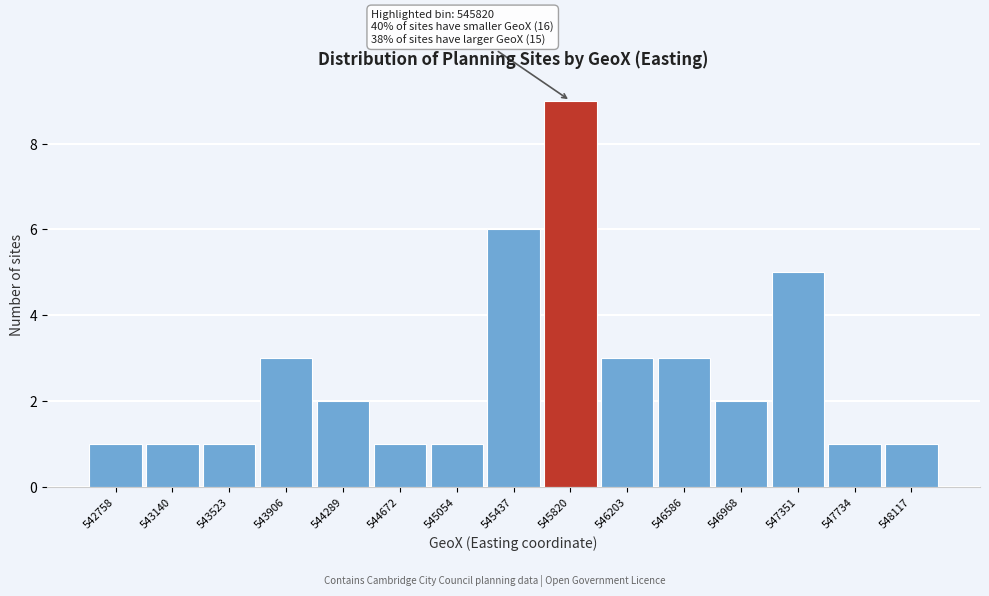

Reading right to left, extract all data points from this chart.

548117=1	547734=1	547351=5	546968=2	546586=3	546203=3	545820=9	545437=6	545054=1	544672=1	544289=2	543906=3	543523=1	543140=1	542758=1